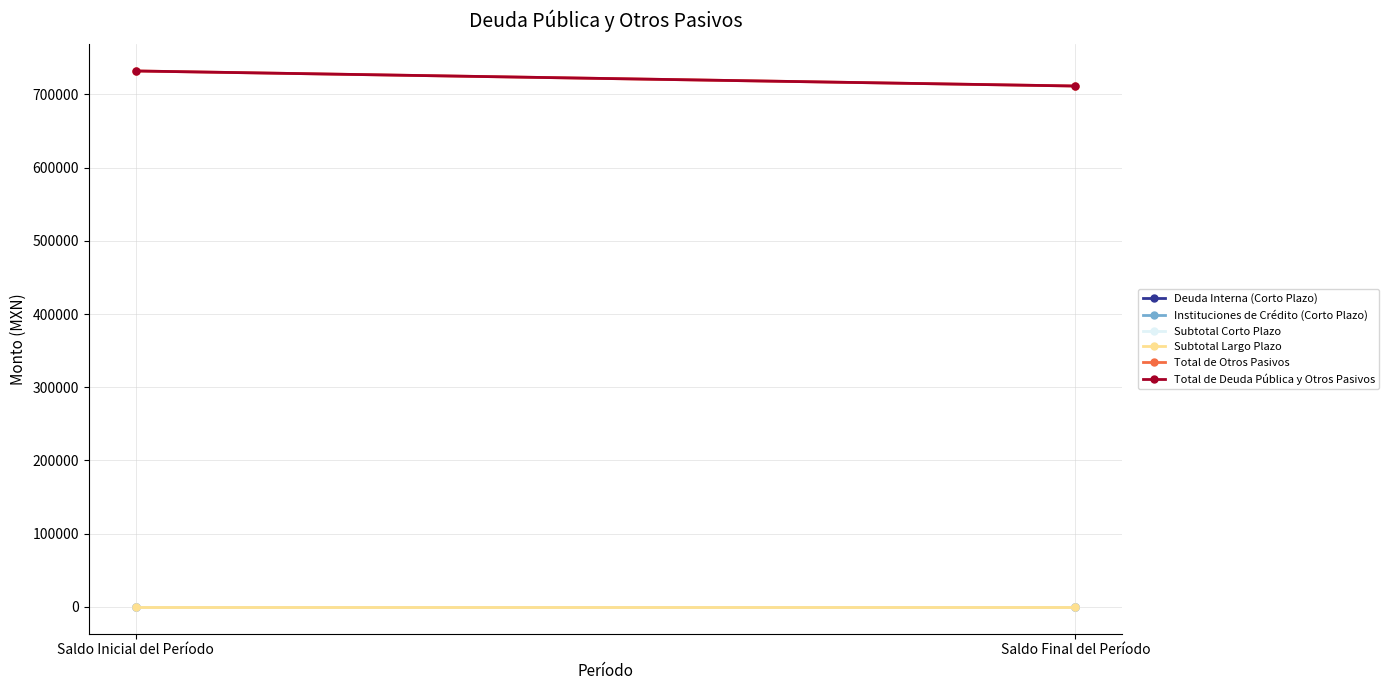

At Saldo Final del Período, list the series in order from smallest to largest.

Deuda Interna (Corto Plazo), Instituciones de Crédito (Corto Plazo), Subtotal Corto Plazo, Subtotal Largo Plazo, Total de Otros Pasivos, Total de Deuda Pública y Otros Pasivos